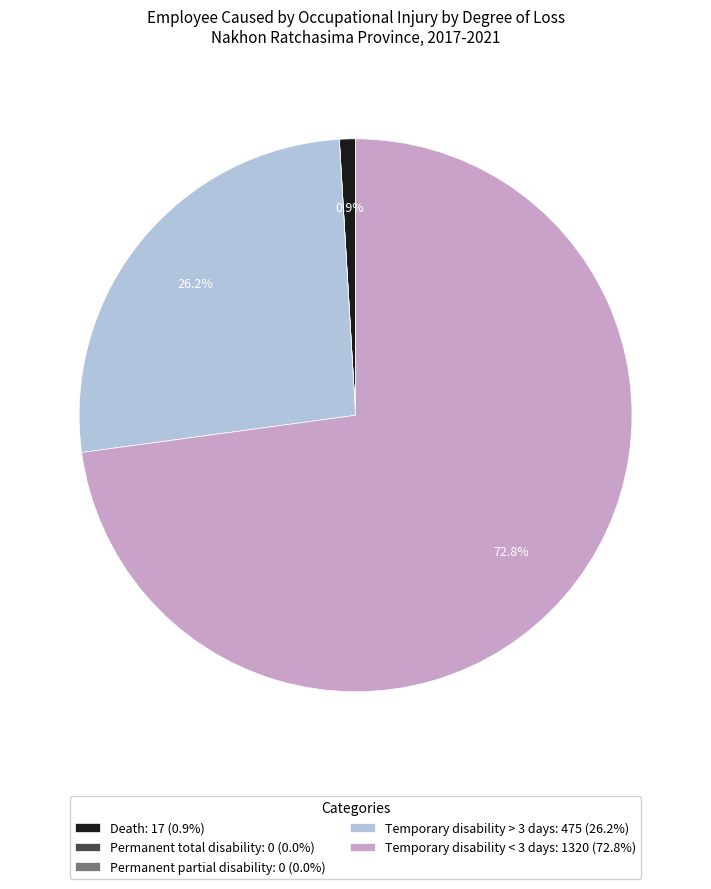

Is the sum of Temporary disability > 3 days and Temporary disability < 3 days greater than half?

Yes